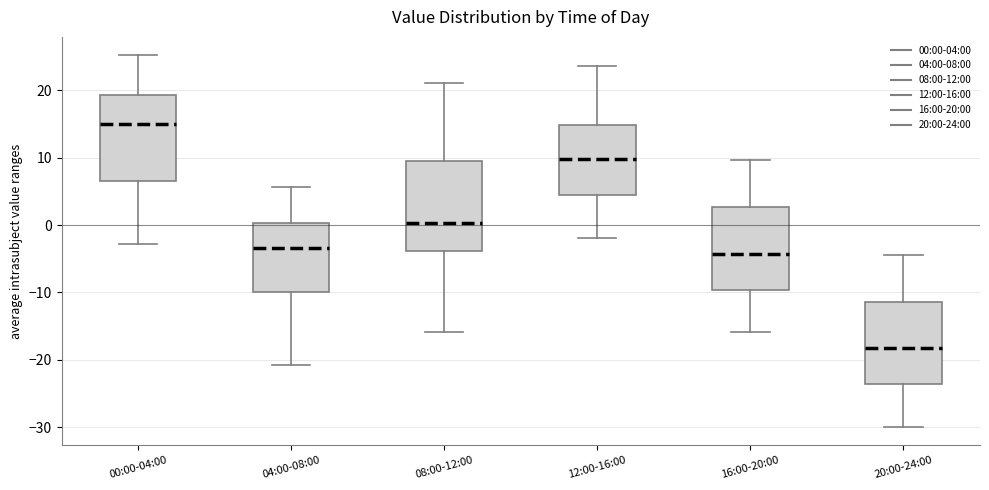

Reading left to right, read every box against the y-axis: the position of its median line, the range the box covers, and the ends of its whiskers. The values are not printed on the chart, so give them approximately, as read against the axis.

00:00-04:00: median 15, box 7 to 19, whiskers -3 to 25
04:00-08:00: median -3, box -10 to 0, whiskers -21 to 6
08:00-12:00: median 0, box -4 to 10, whiskers -16 to 21
12:00-16:00: median 10, box 4 to 15, whiskers -2 to 24
16:00-20:00: median -4, box -10 to 3, whiskers -16 to 10
20:00-24:00: median -18, box -24 to -11, whiskers -30 to -4